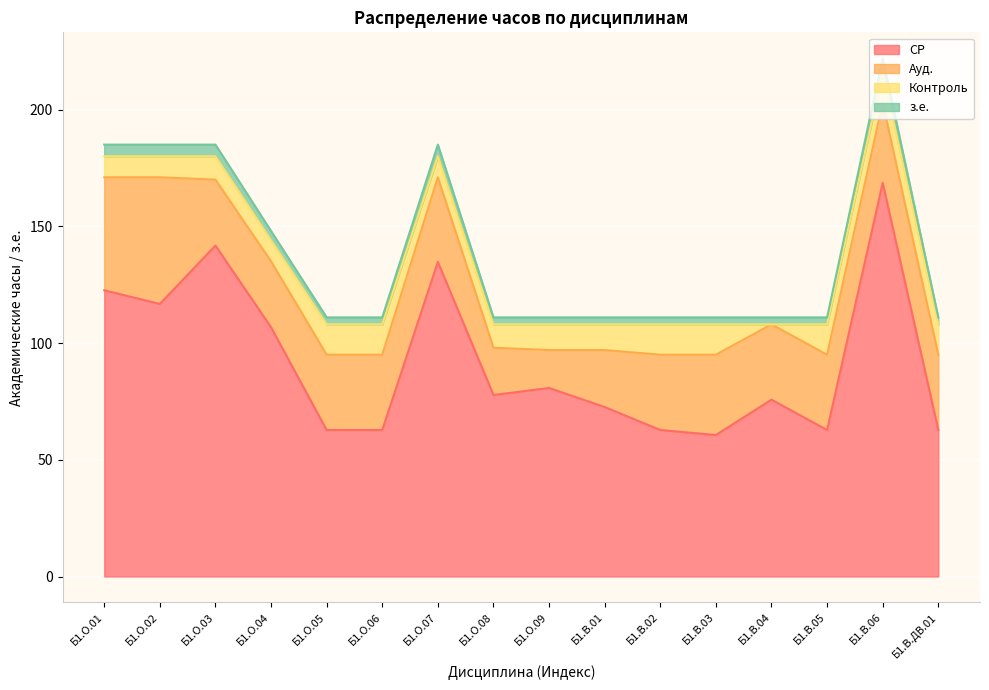

What is the label of the 12th point from the right?

Б1.О.05